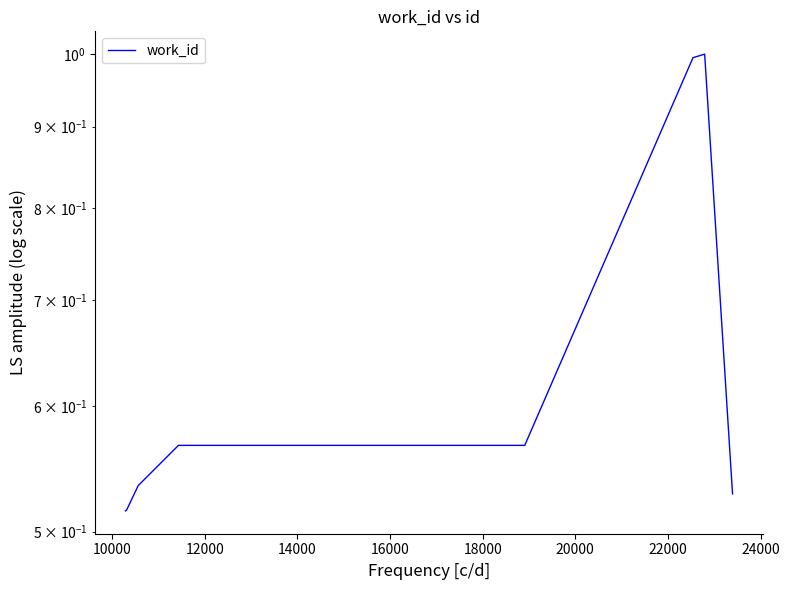

What is the difference between the second highest and second lowest values?

0.5